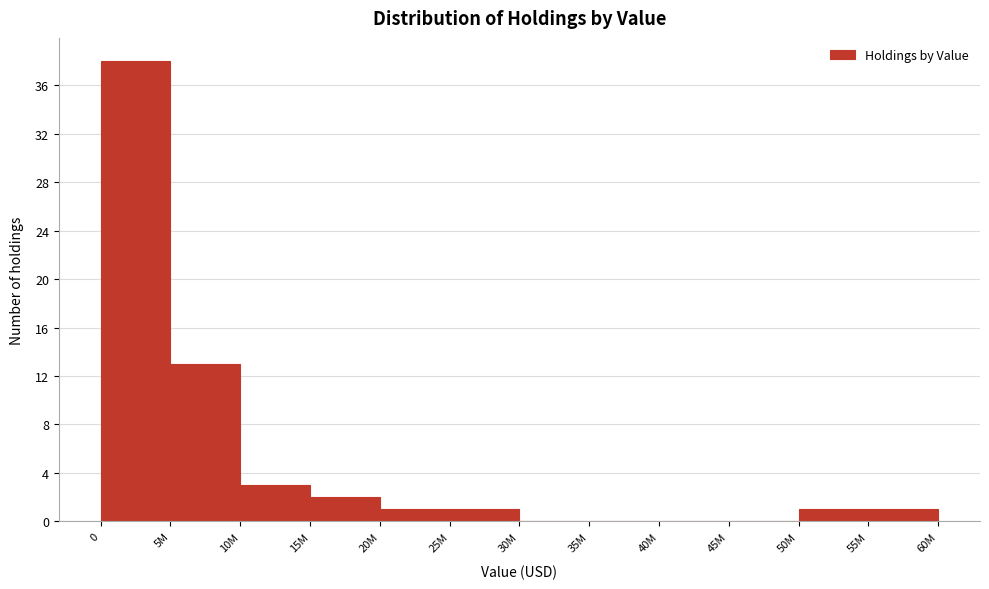

Reading right to left, transcribe all the data shown in this chart.

55M=1	50M=1	45M=0	40M=0	35M=0	30M=0	25M=1	20M=1	15M=2	10M=3	5M=13	0=38